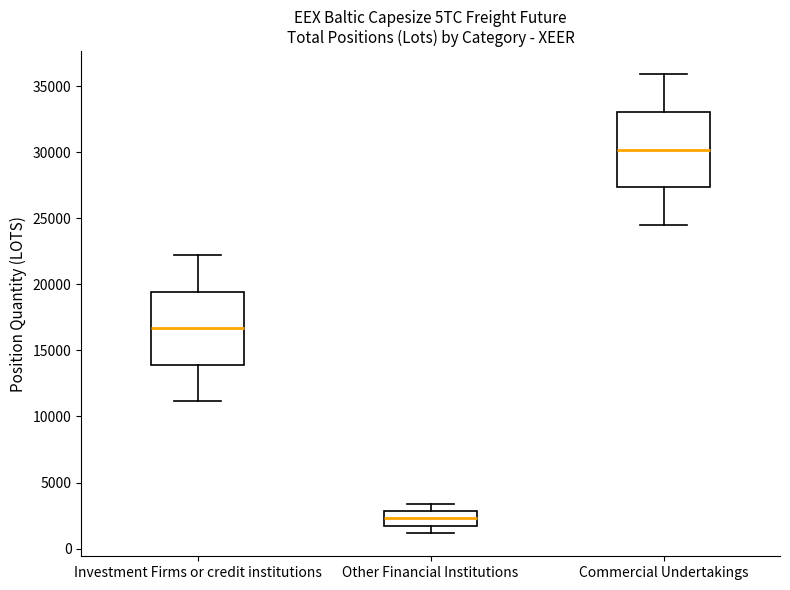

Where does the lower whisker of the box for Commercial Undertakings end on the y-axis? The values are not printed on the chart, so give them approximately, as read against the axis.

24500